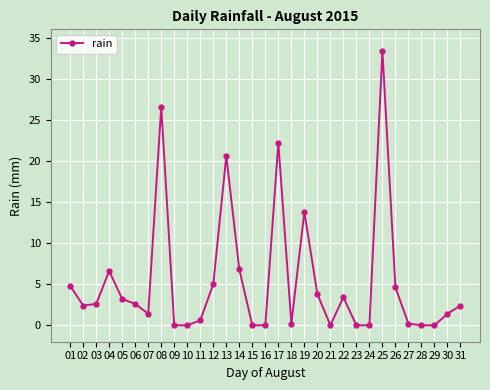

What is the difference between the maximum and second lowest values?

33.4